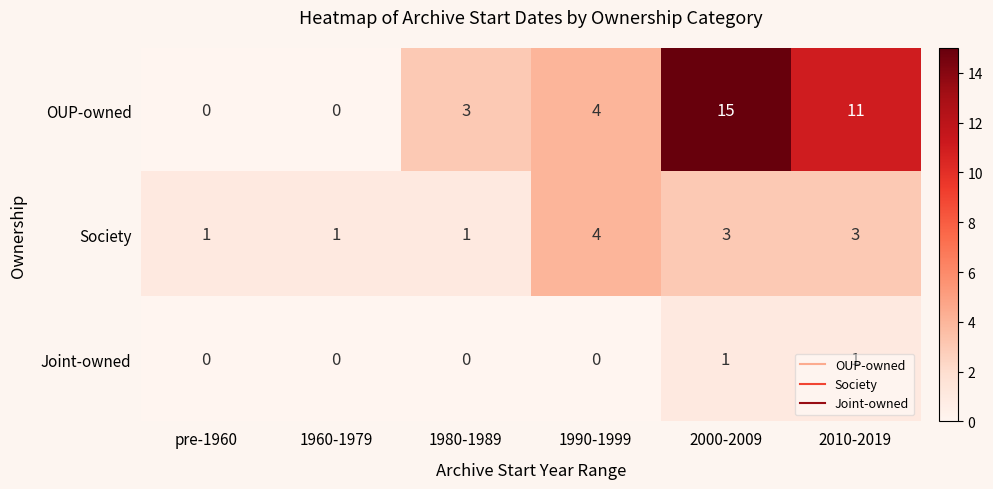

Count the number of data series in this chart.

3